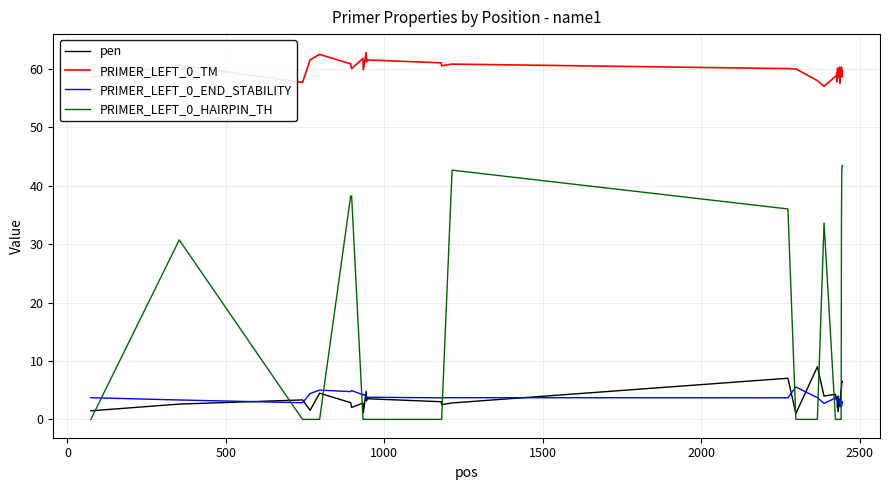

True or false: pen and PRIMER_LEFT_0_TM cross at least once.

False